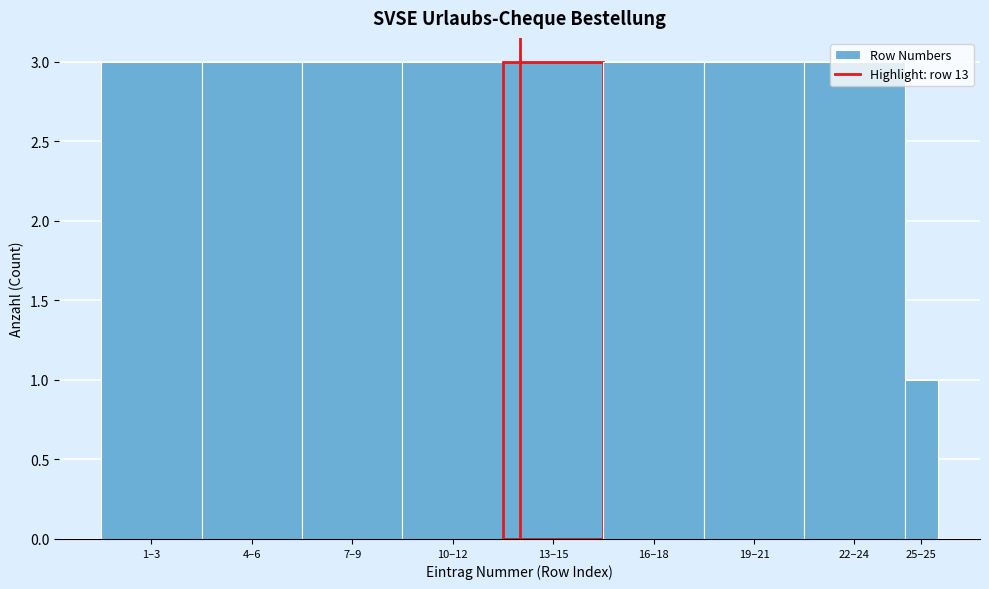

True or false: the data shows 1 at 25–25.

True